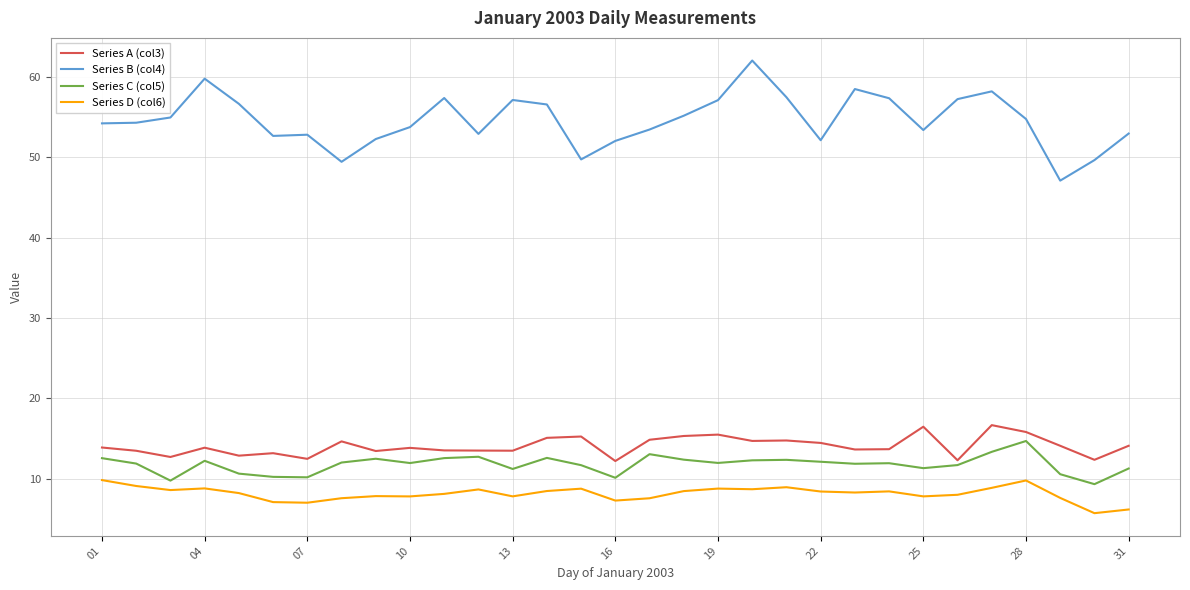

What is the smallest value displayed?

5.7